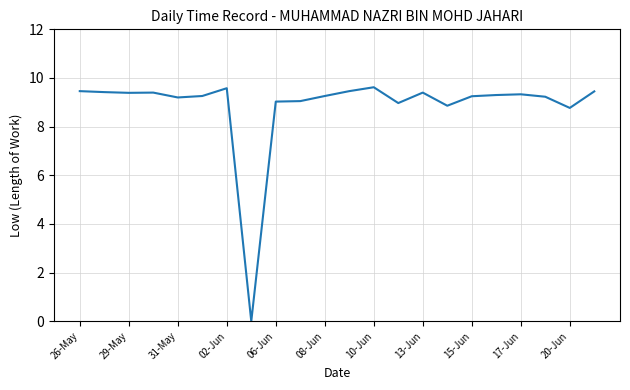

What is the difference between the maximum and minimum values?

9.6